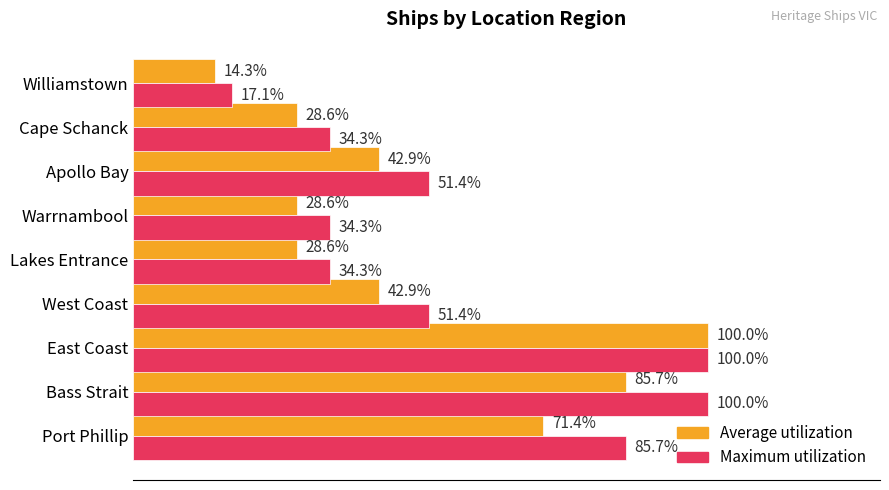

Is the value of Average utilization at Warrnambool greater than the value of Maximum utilization at Warrnambool?

No